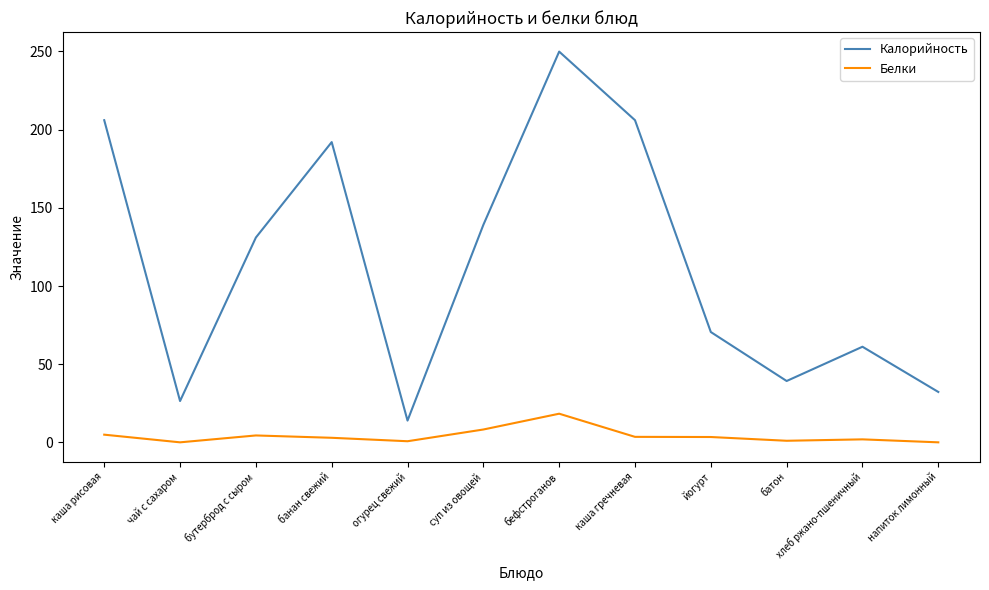

What is the difference between the maximum and minimum values in the Калорийность series?

235.8